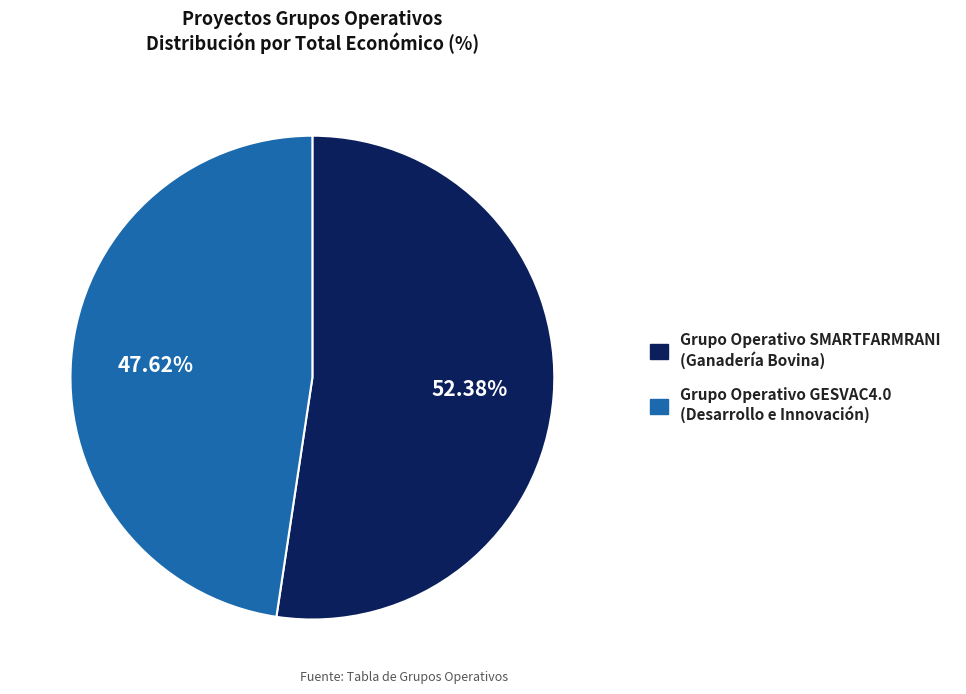

Is there a majority slice in this chart?

Yes